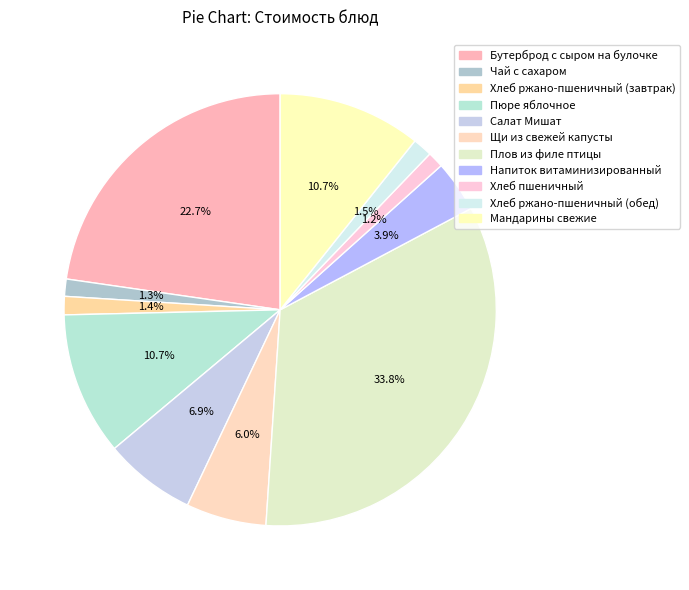

What percentage is NOT represented by Салат Мишат?

93.1%